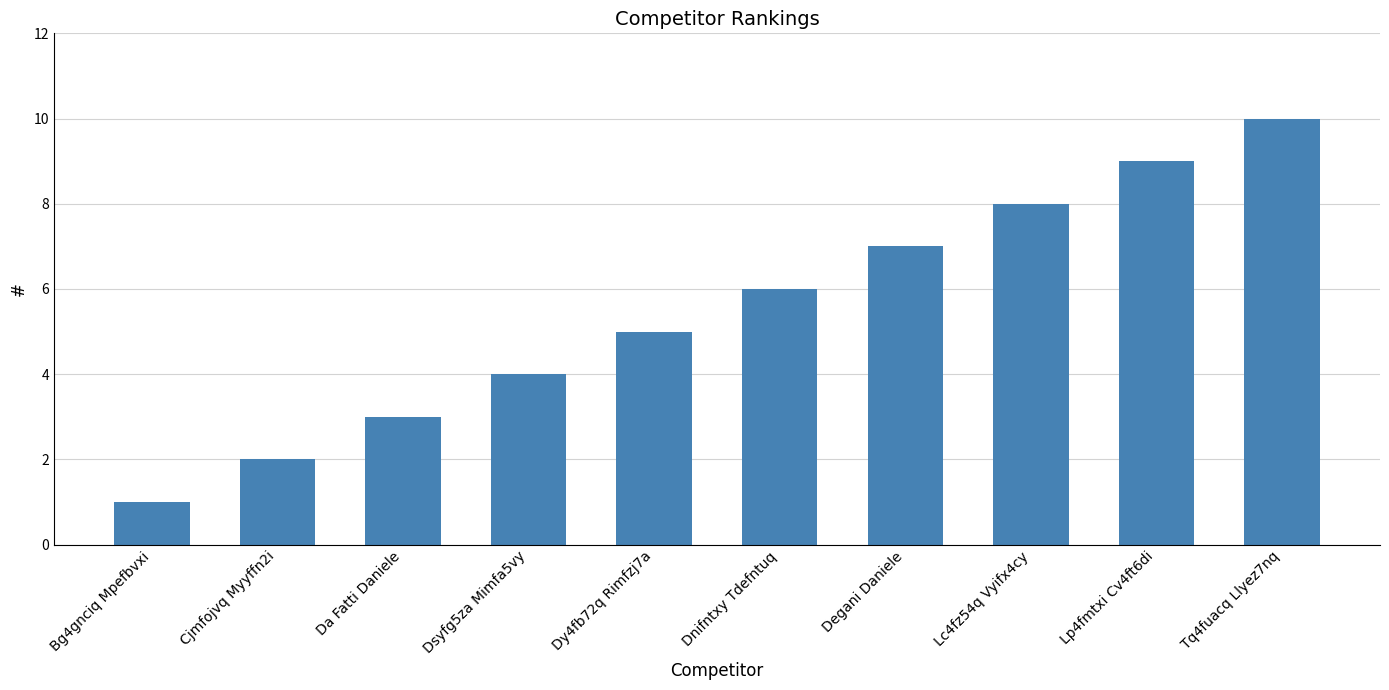

Which label corresponds to the largest value in the chart?

Tq4fuacq Llyez7nq